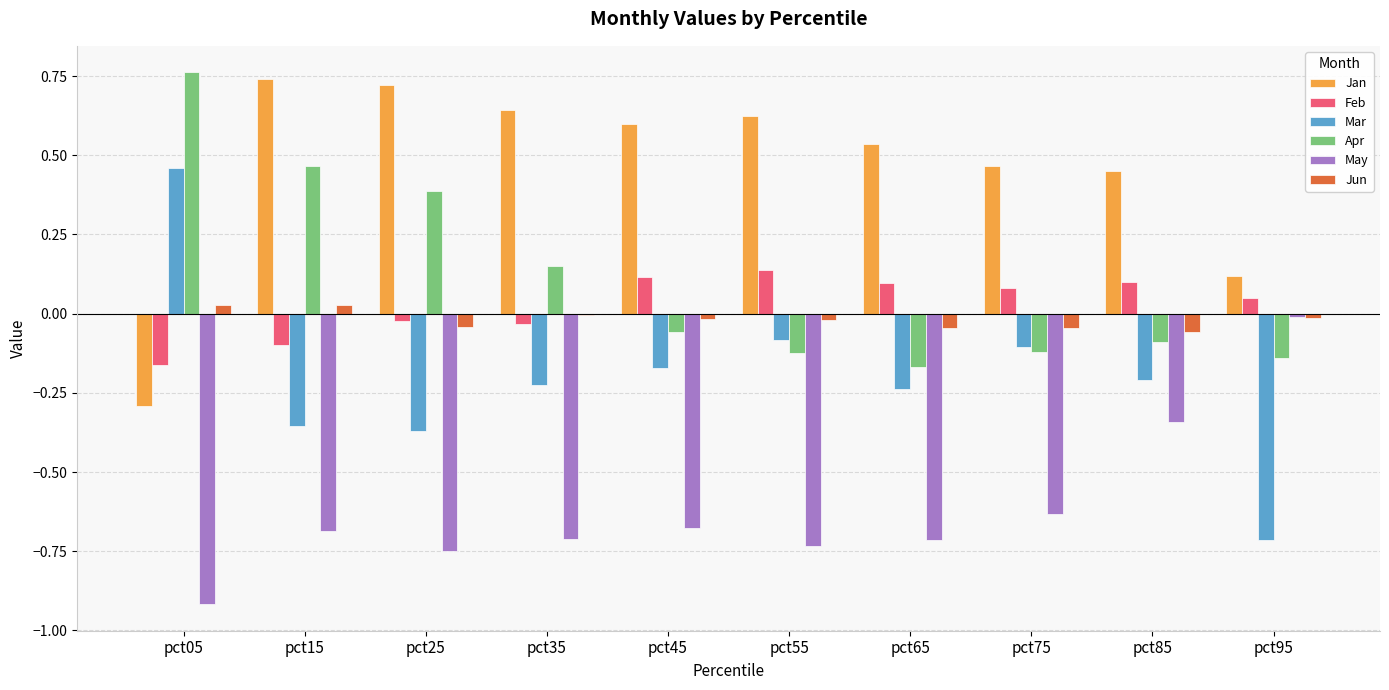

Which series has the largest total across all categories?

Jan